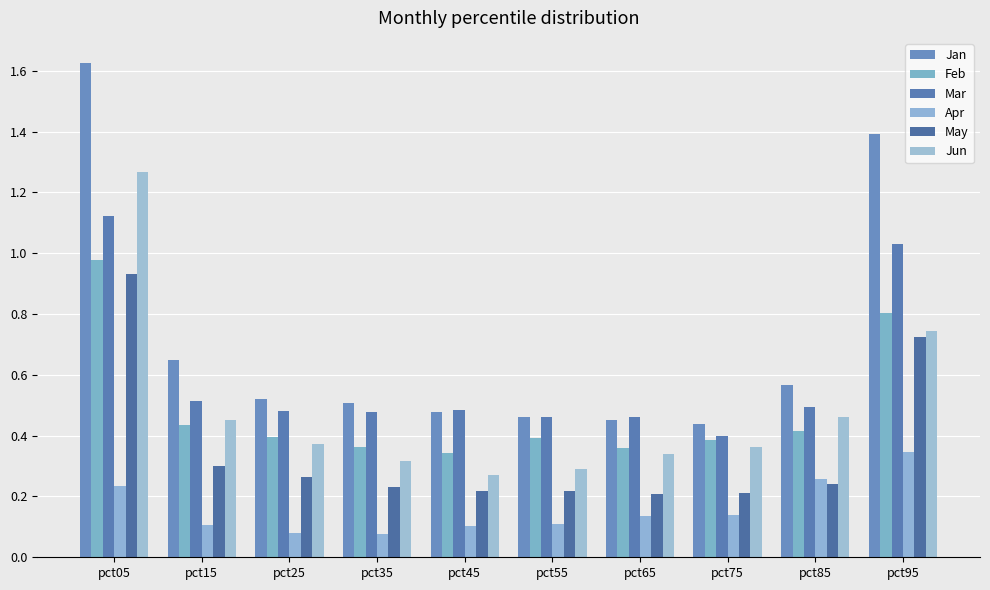

The value of Mar at pct45 is 0.1. True or false?

False